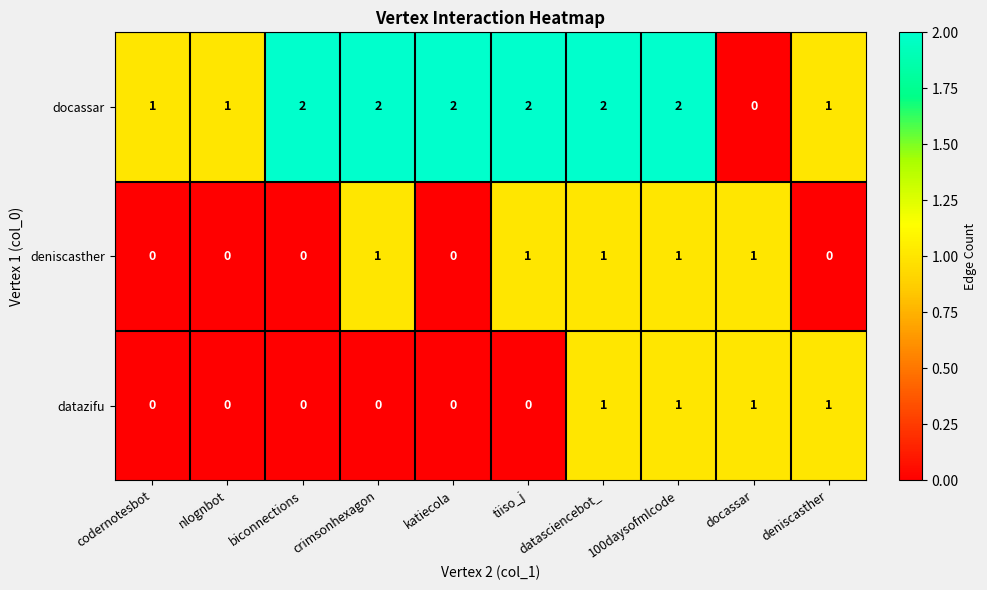

What is the sum of the docassar values at biconnections and deniscasther?

3